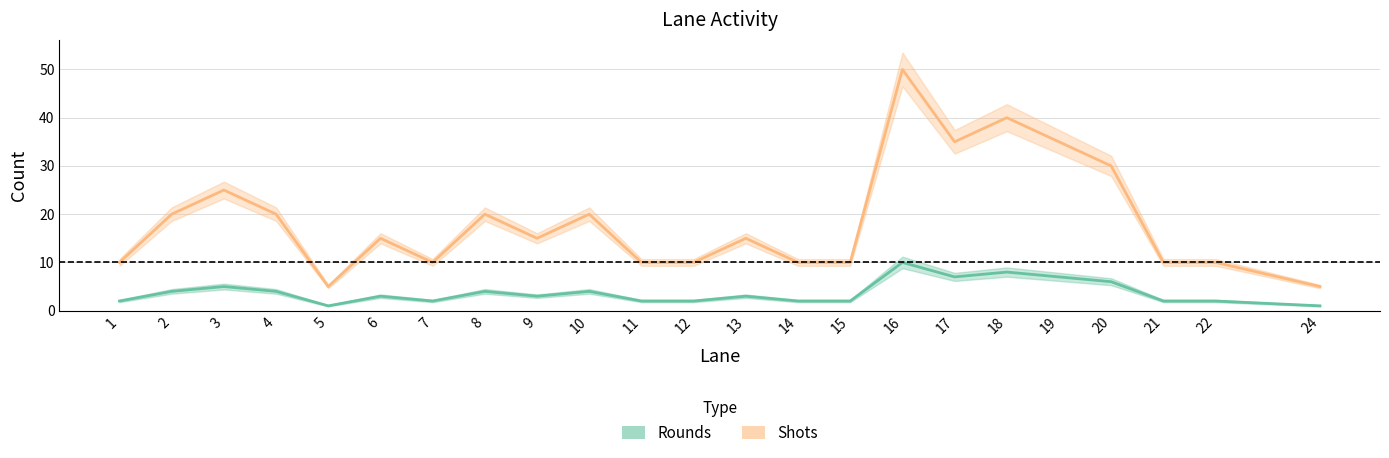

Which category has the highest value in the Shots series?

16